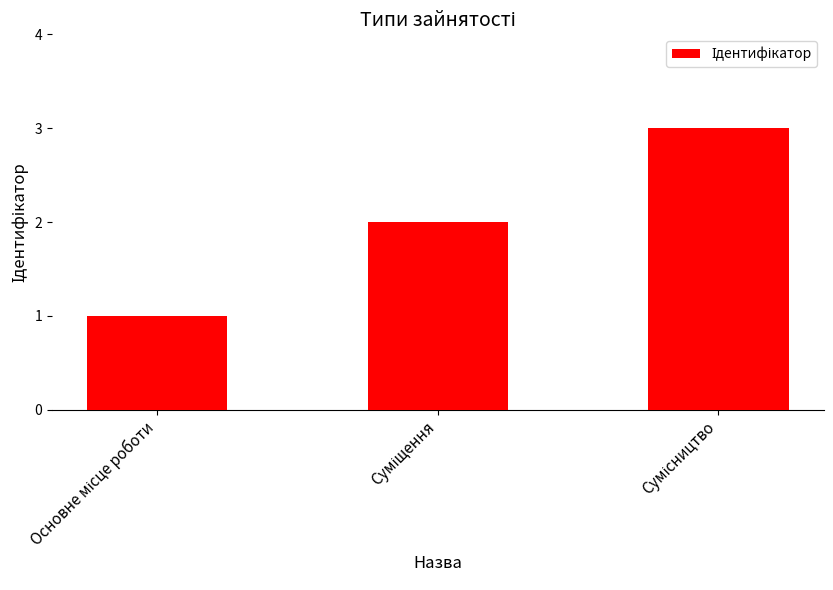

Count the values in the range 1 to 3.

3